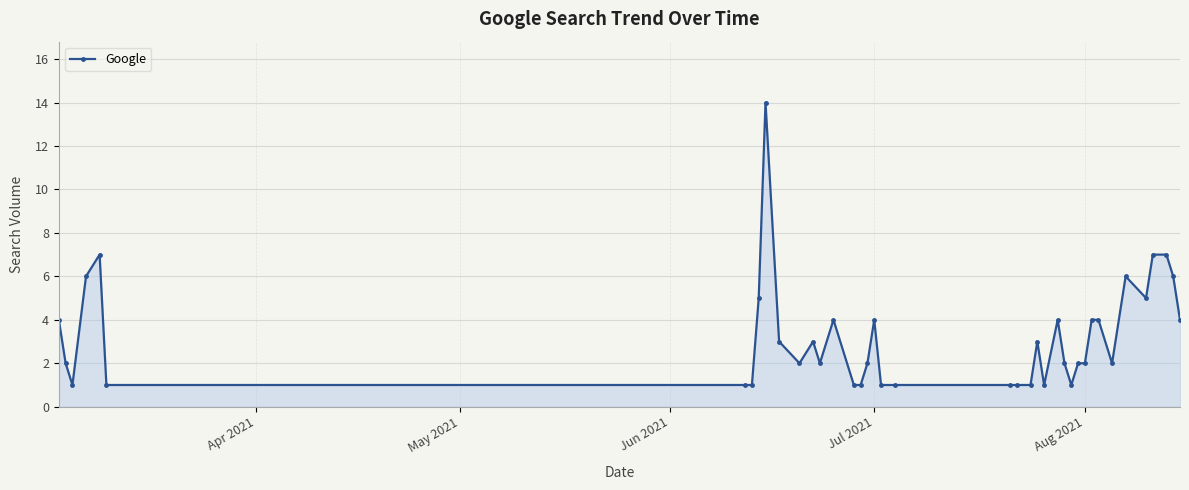

How many lines are shown in the chart?

1